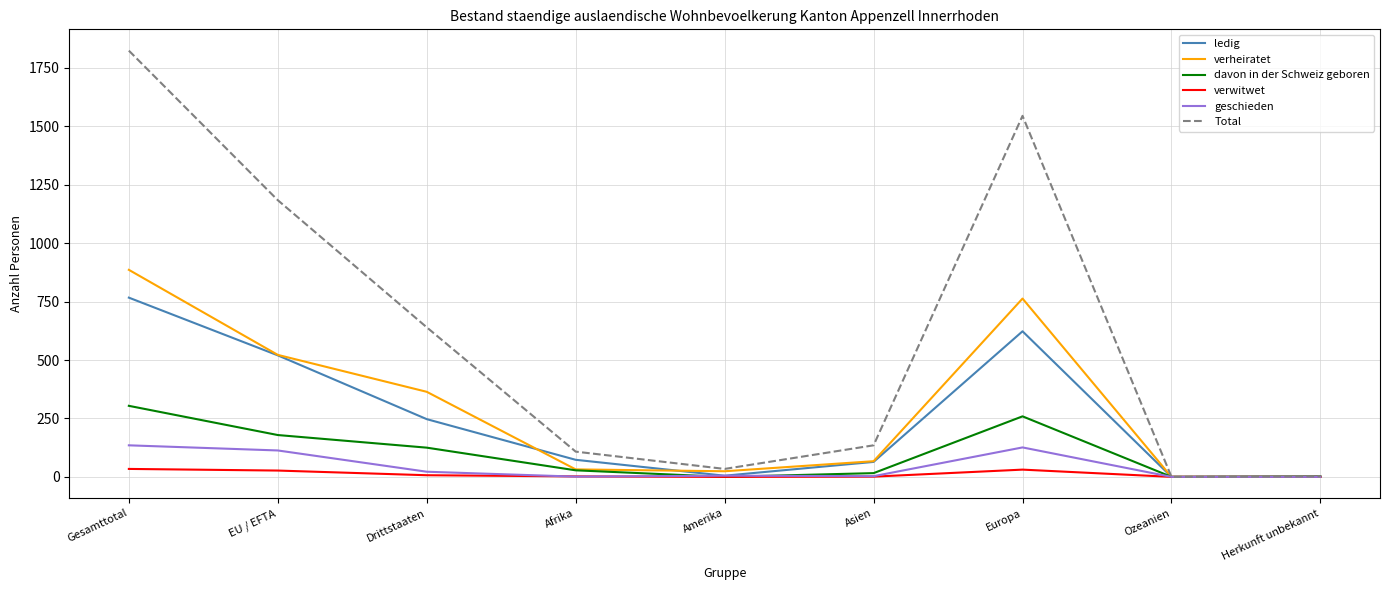

Does the chart display data point markers on the line(s)?

No